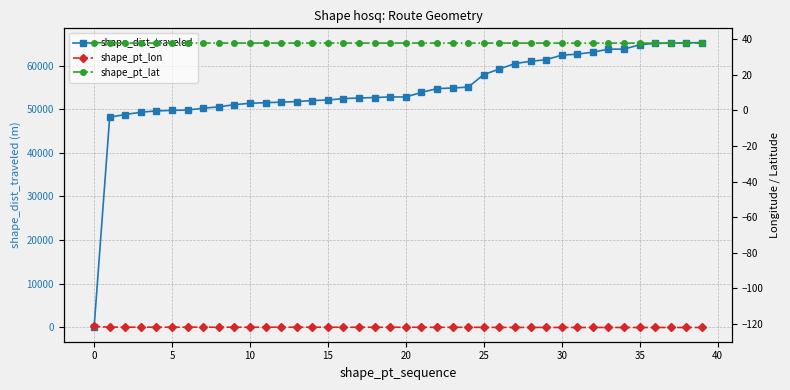

What is the sum of all shape_dist_traveled values?

2179849.8